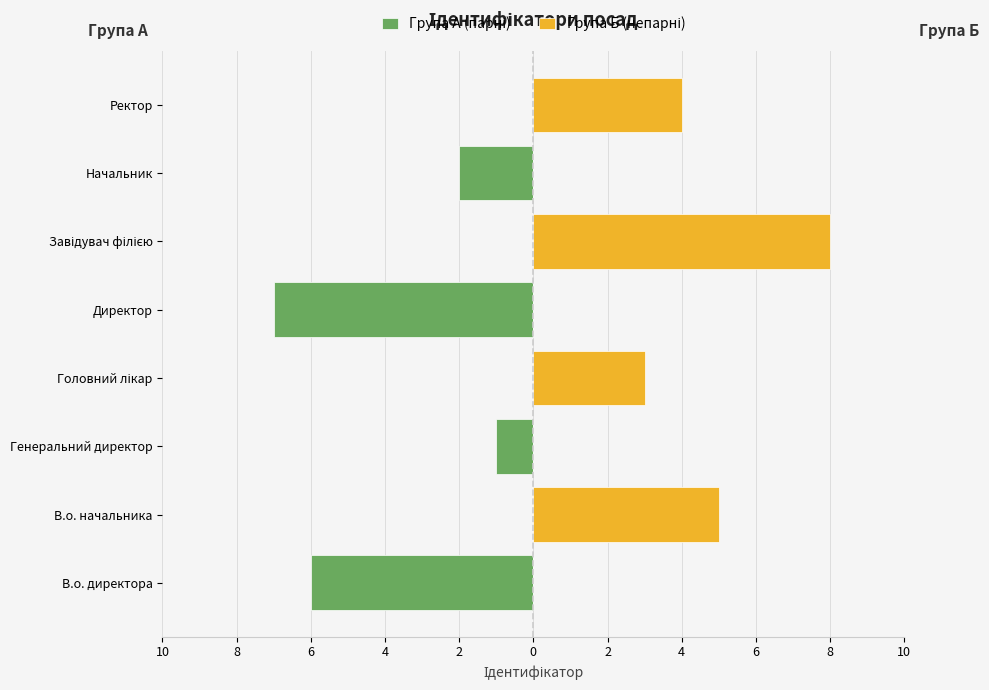

Which series has the largest total across all categories?

Група Б (непарні)